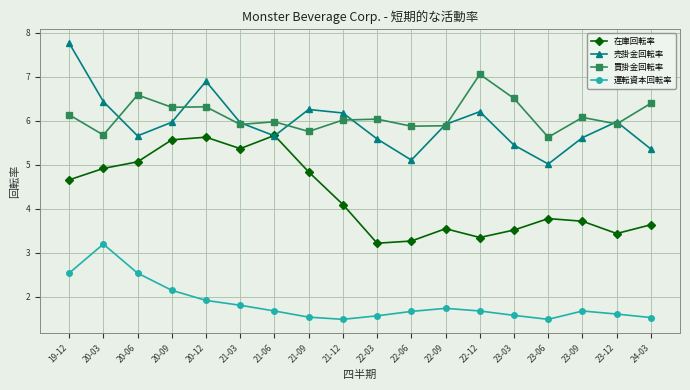

True or false: 運転資本回転率 and 売掛金回転率 intersect in this chart.

False